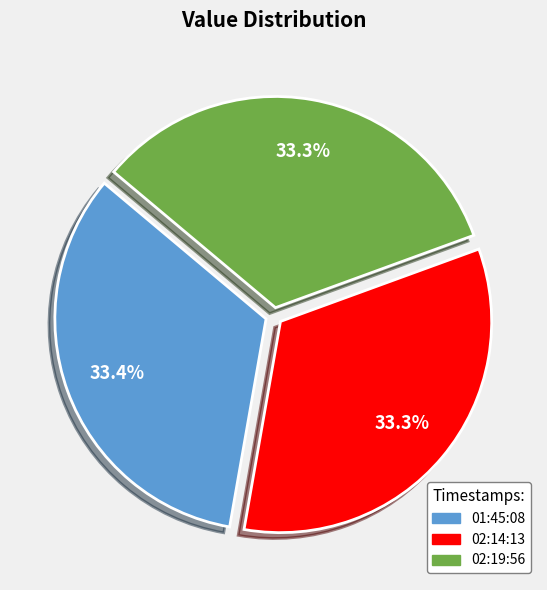

Is there a majority slice in this chart?

No